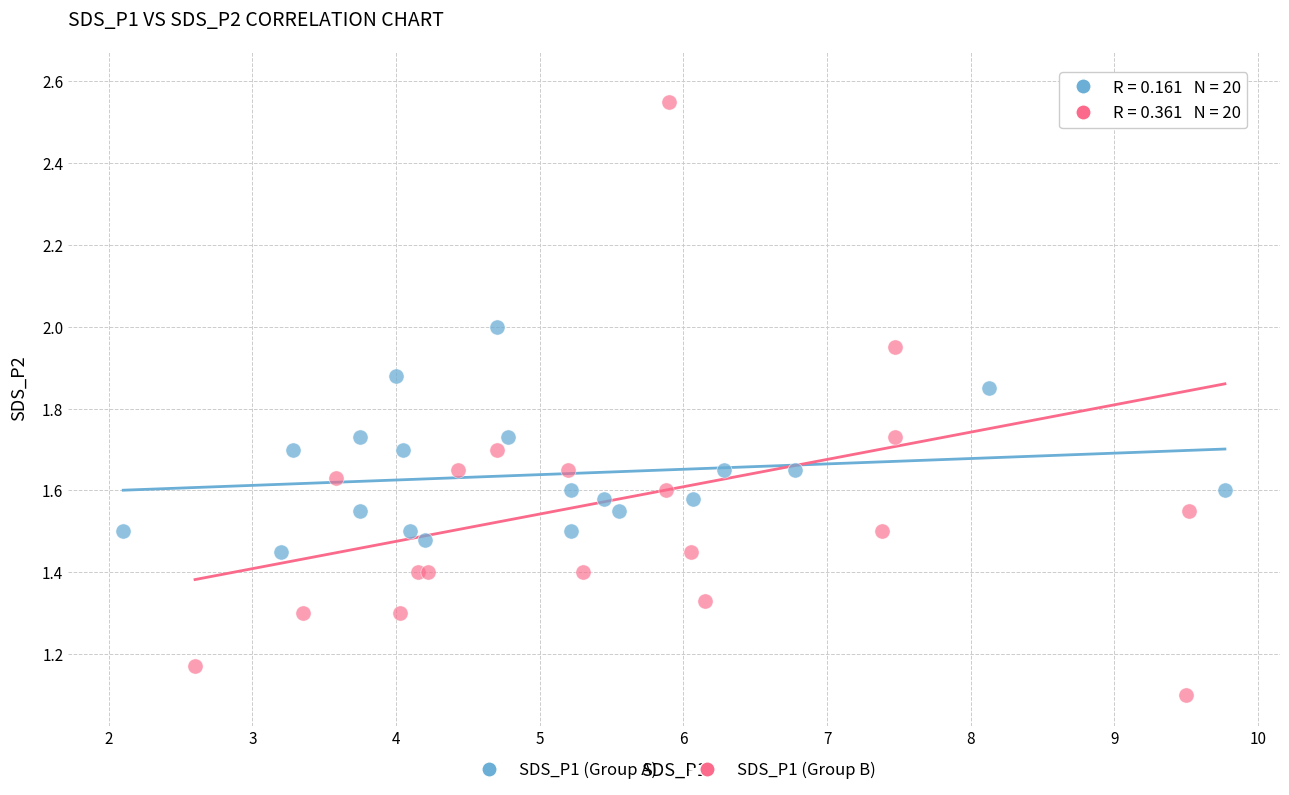

Which series reaches the minimum Y coordinate?

SDS_P1 (Group B)